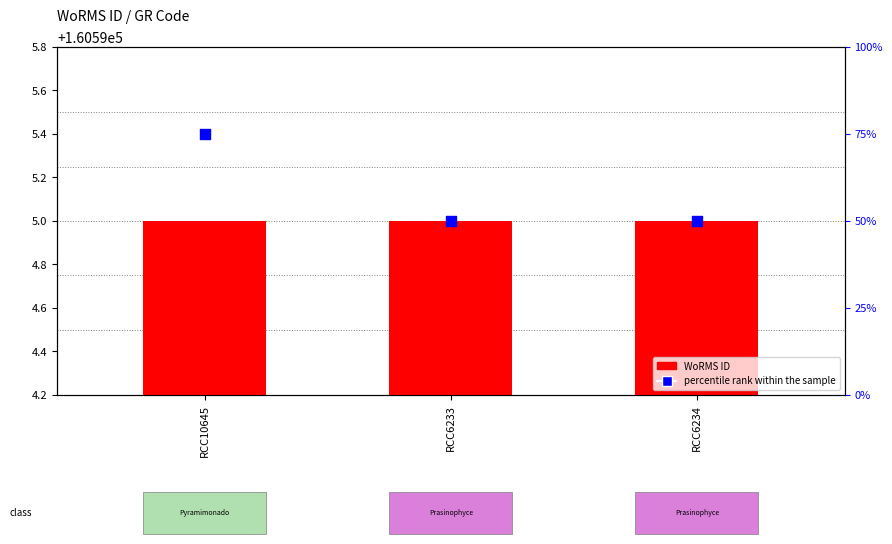

What are all the series names shown in the legend?

WoRMS ID, percentile rank within the sample